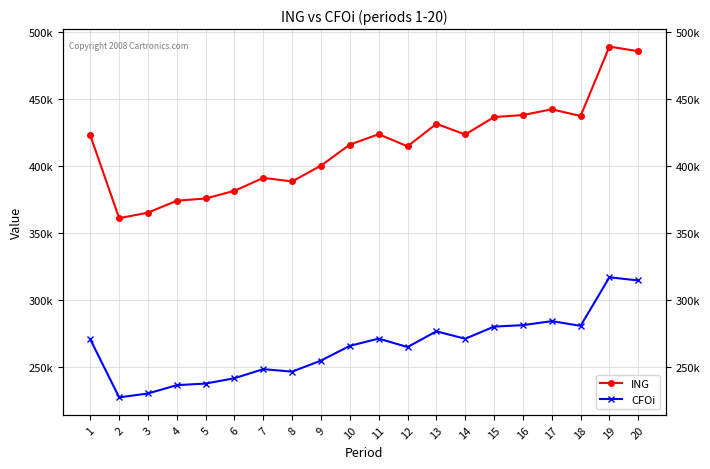

True or false: ING and CFOi intersect in this chart.

False